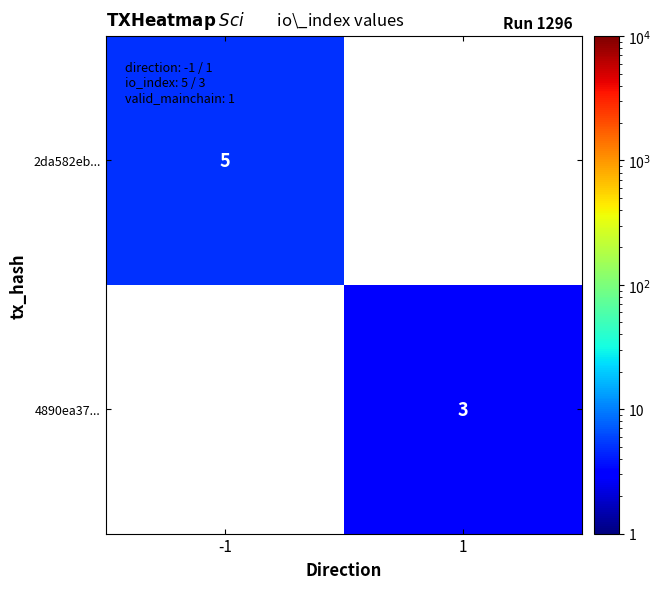

Which label corresponds to the smallest value in the chart?

1